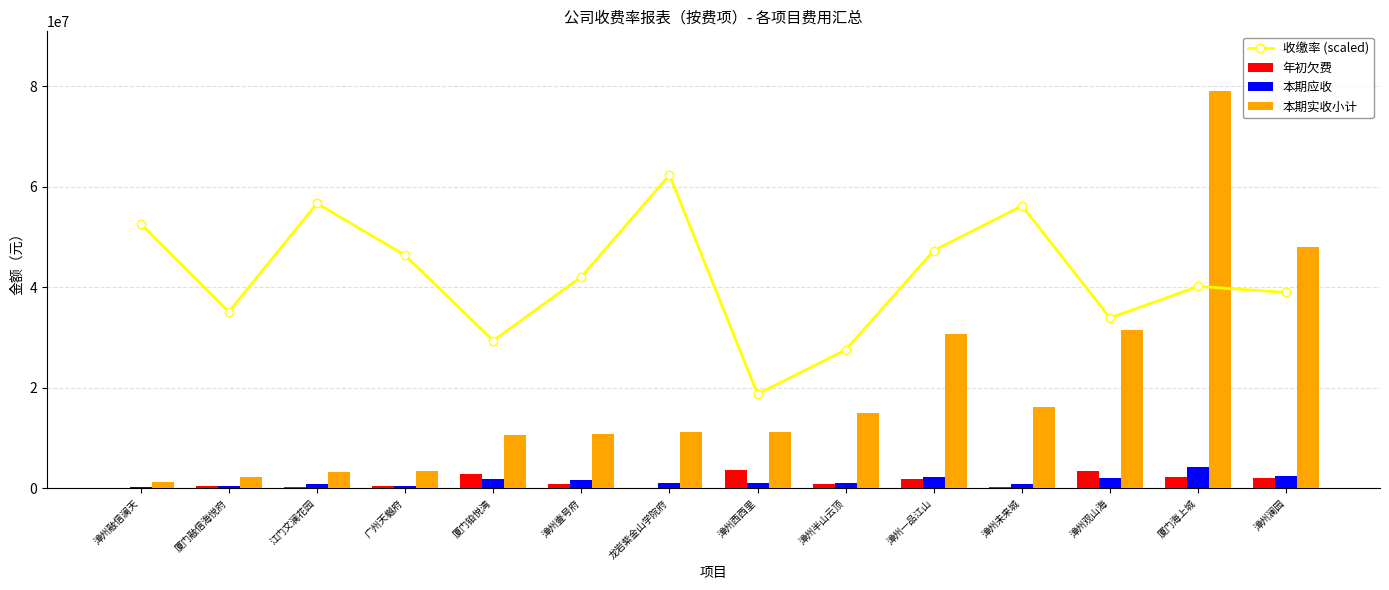

What value does the 年初欠费 series have at 漳州半山云顶?

976583.0